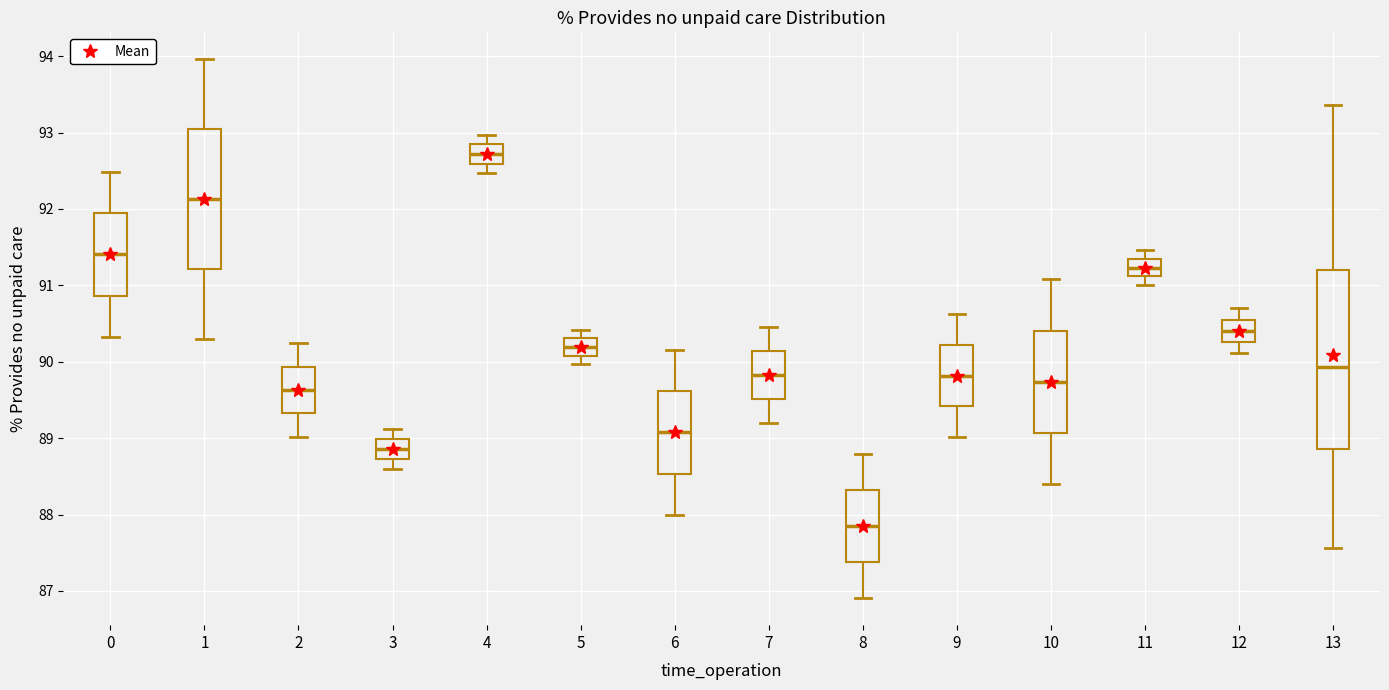

Where does the lower whisker of the box at x = 11 end on the y-axis? The values are not printed on the chart, so give them approximately, as read against the axis.

91.0